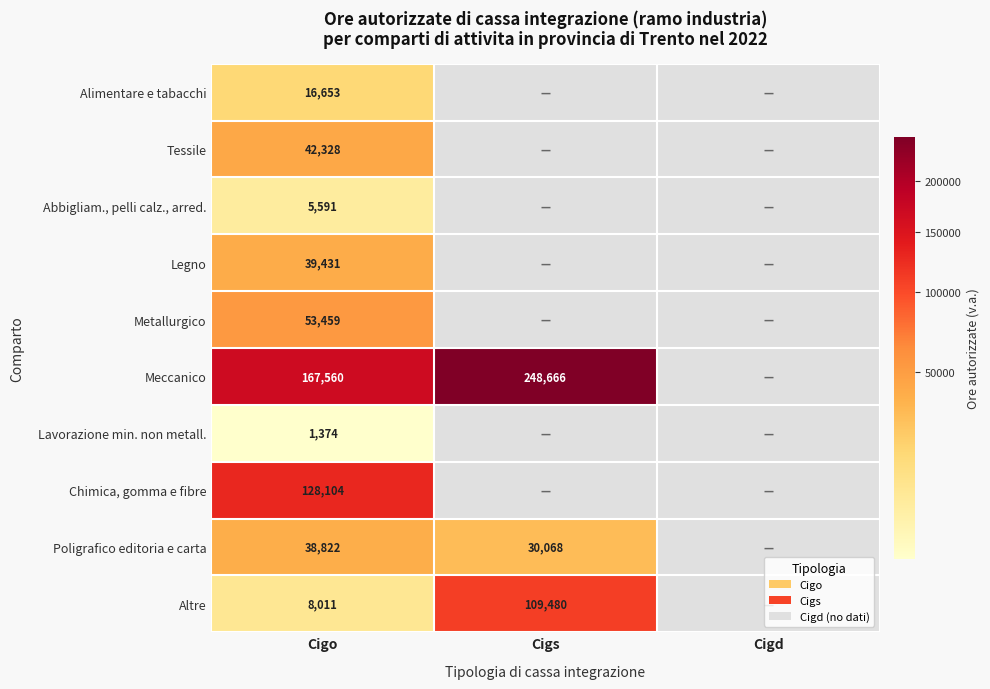

What is the spread (max minus min) of values at Cigo?

166186